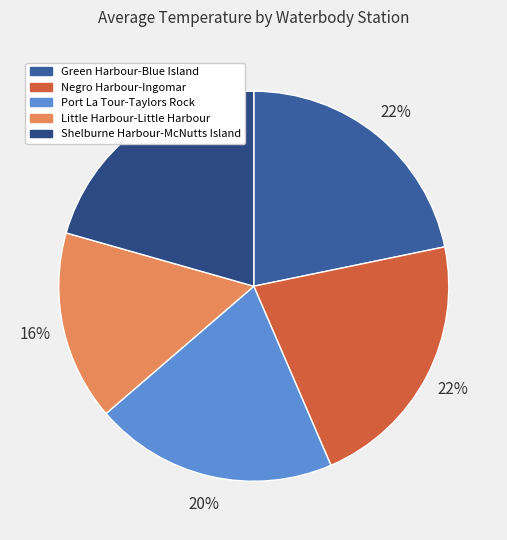

To the nearest percent, what is the difference between the Negro Harbour-Ingomar and Port La Tour-Taylors Rock slice percentages?

2%